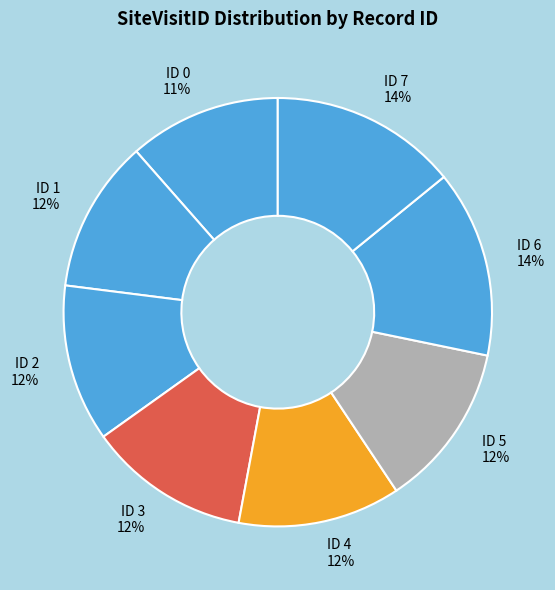

What percentage is the ID 1 slice, to the nearest percent?

12%